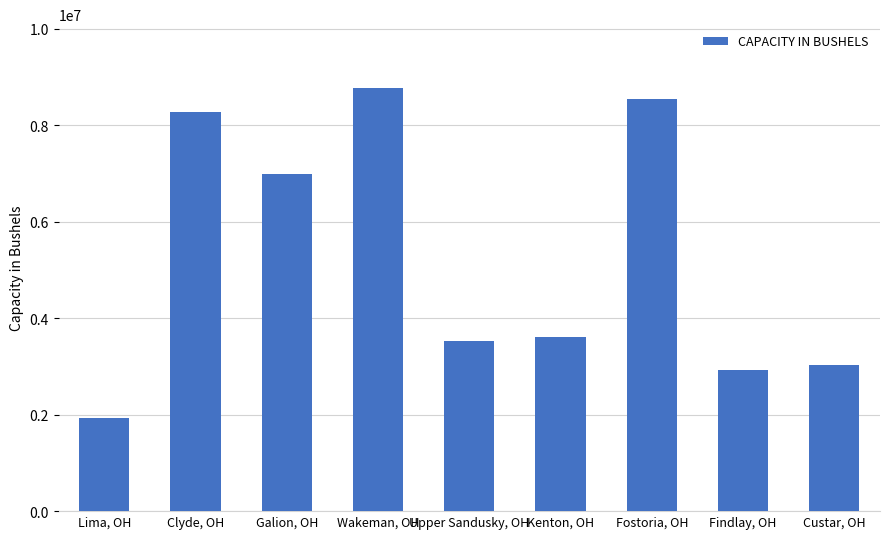

Does the chart contain stacked bars?

No